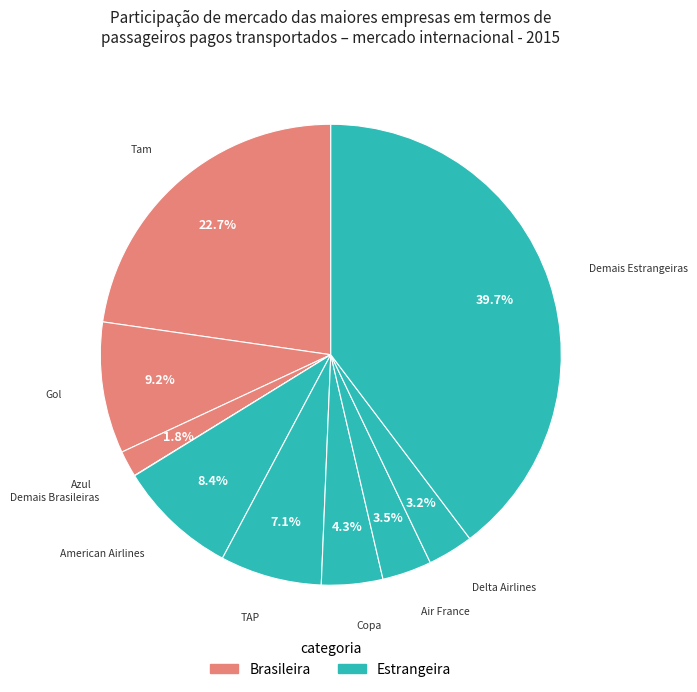

Is there a majority slice in this chart?

No